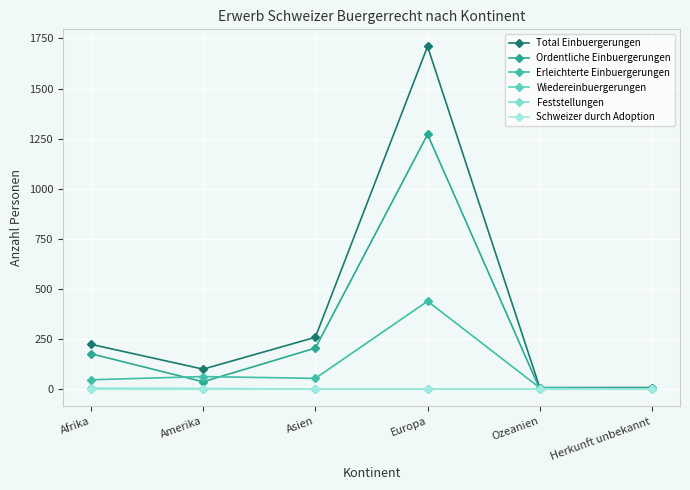

The Schweizer durch Adoption series shows 0 at Afrika. True or false?

True